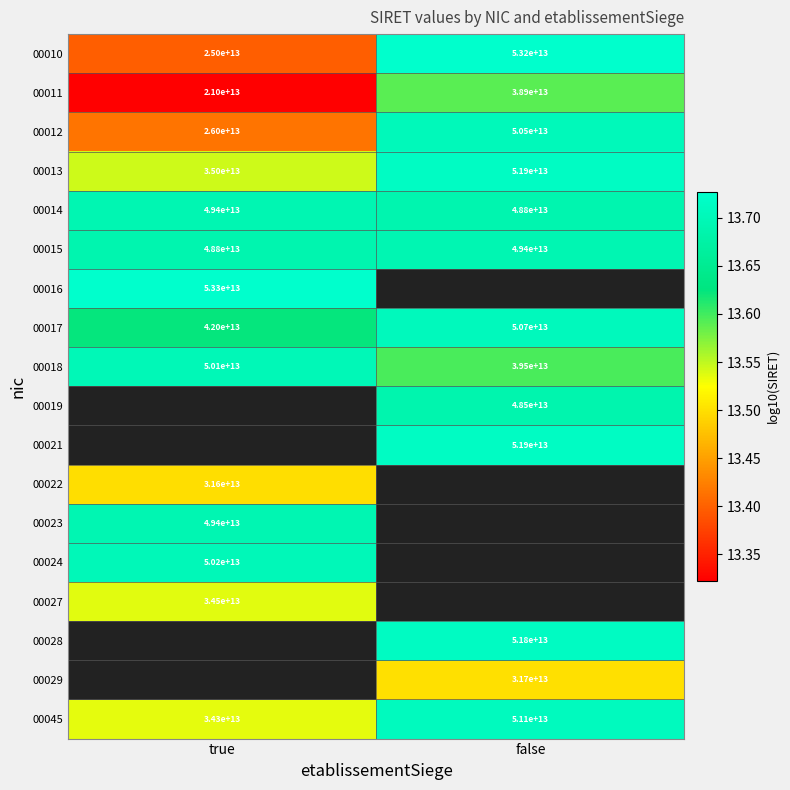

Is the value of 00029 at false greater than the value of 00017 at true?

No